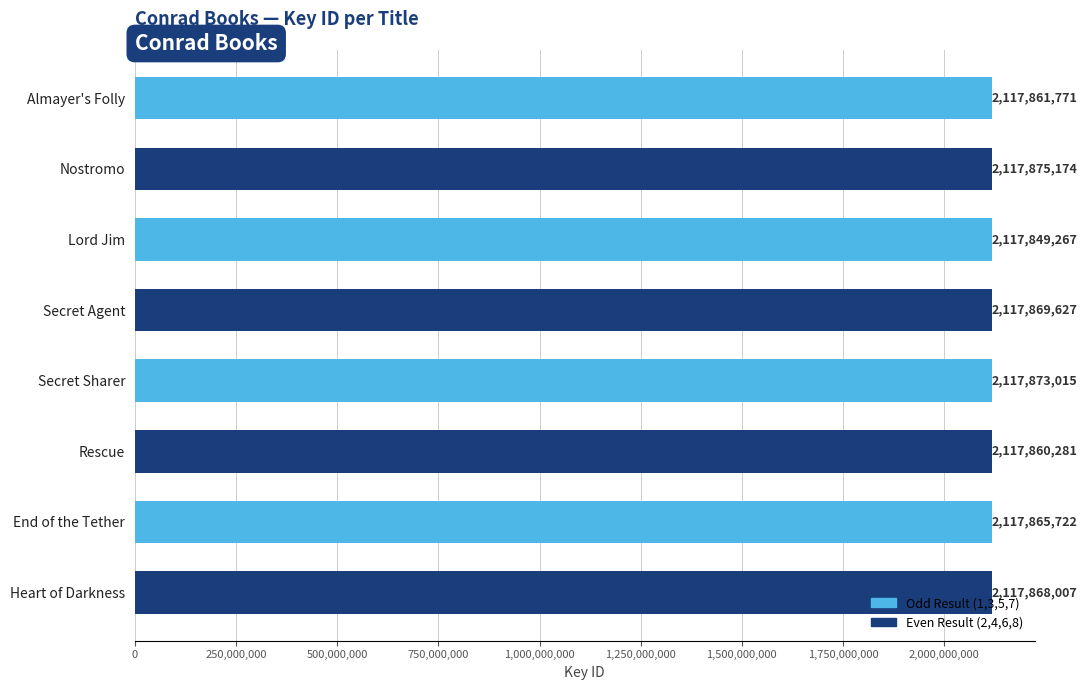

Is it true that the value at Rescue is 2117860281?

True